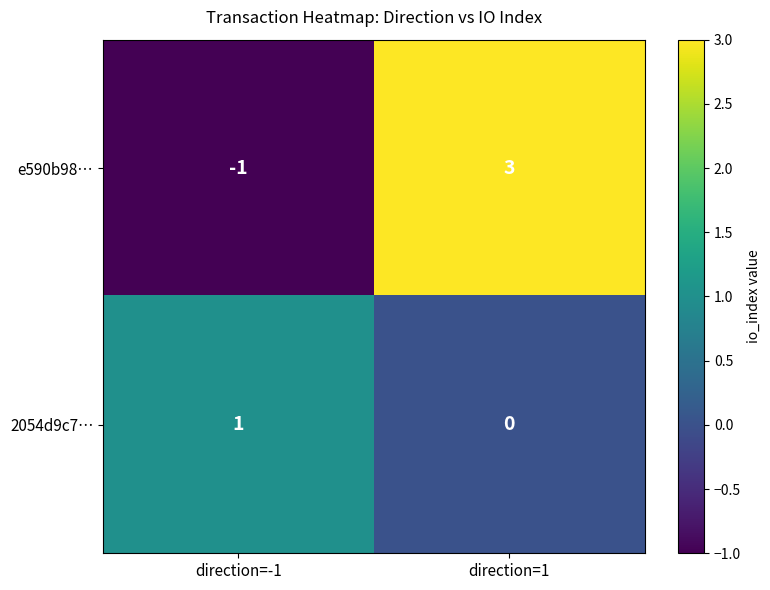

At how many categories does at least one series exceed 0?

2